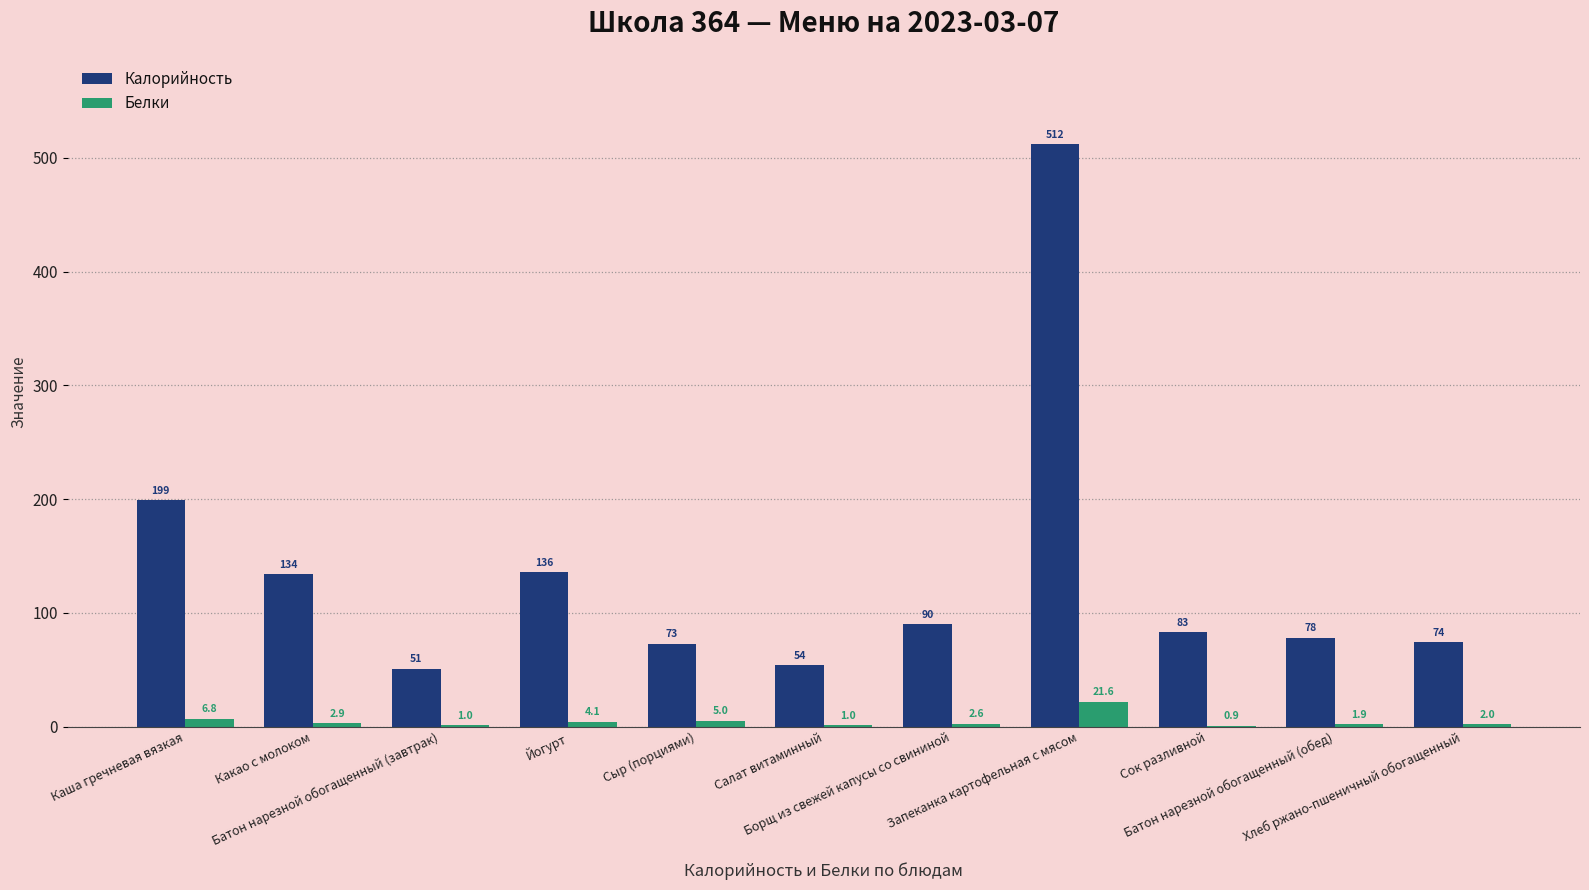

What is the highest value of the Калорийность series?

512.0